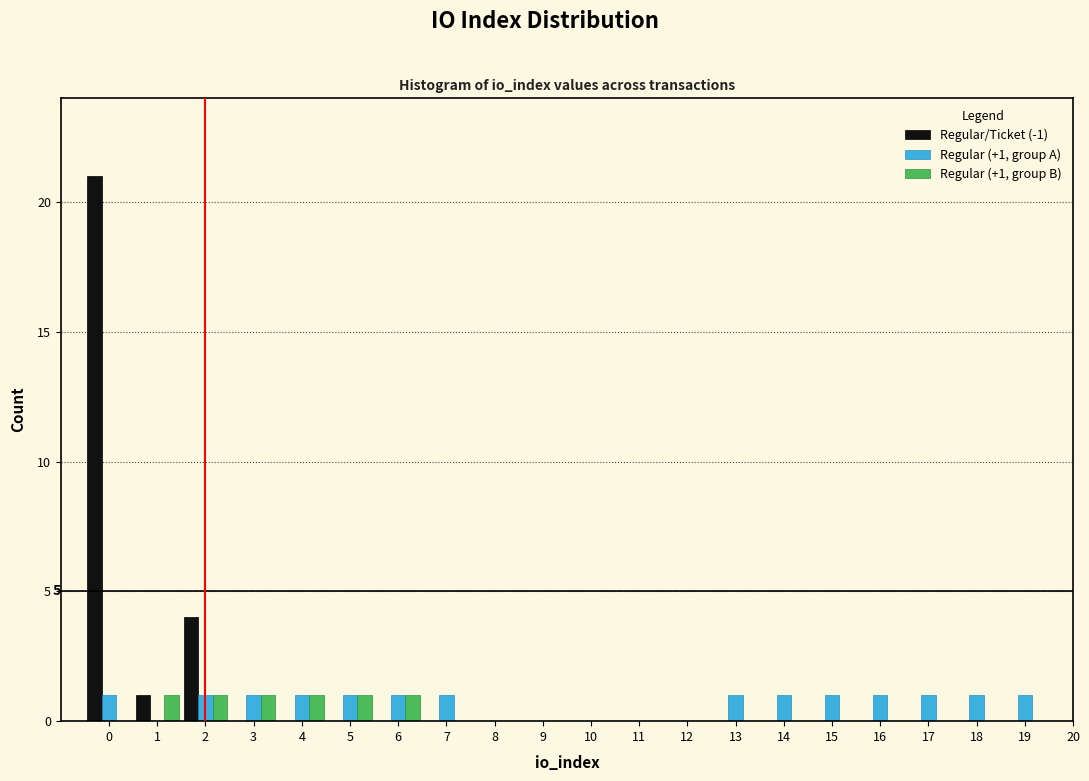

Is the value of Regular (+1, group B) at 15 greater than the value of Regular (+1, group A) at 16?

No